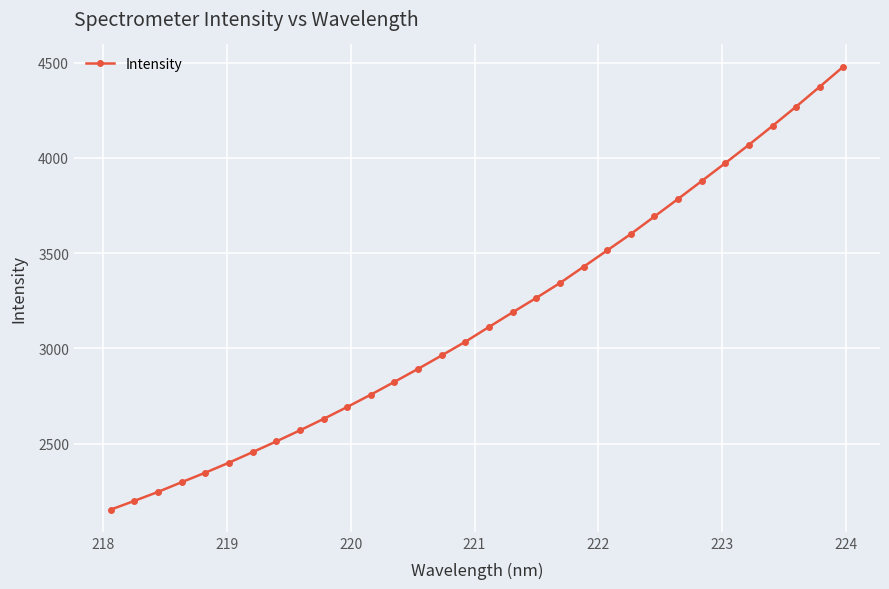

What is the difference between the maximum and minimum values?

2326.5